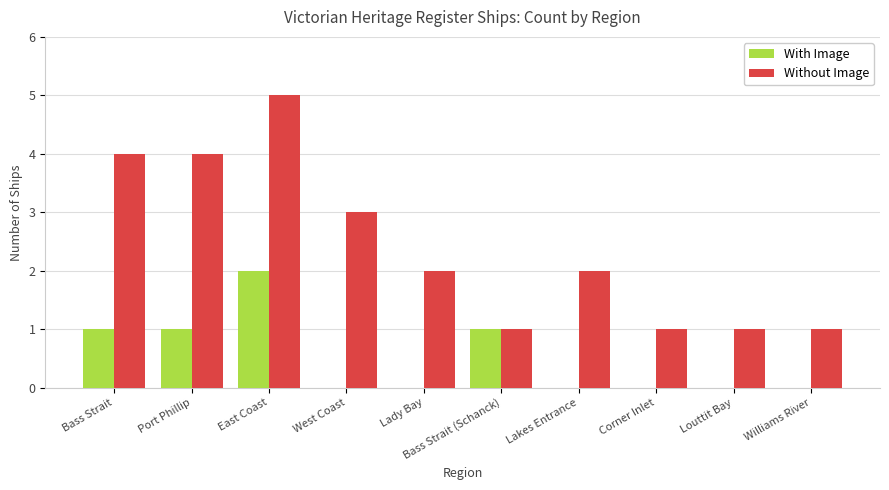

What value does the Without Image series have at Port Phillip?

4